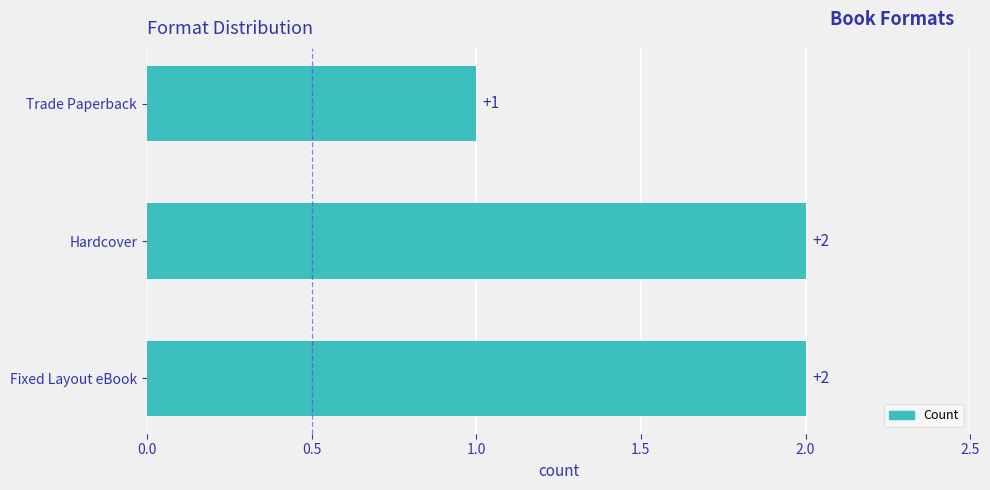

What is the minimum value shown in the chart?

1